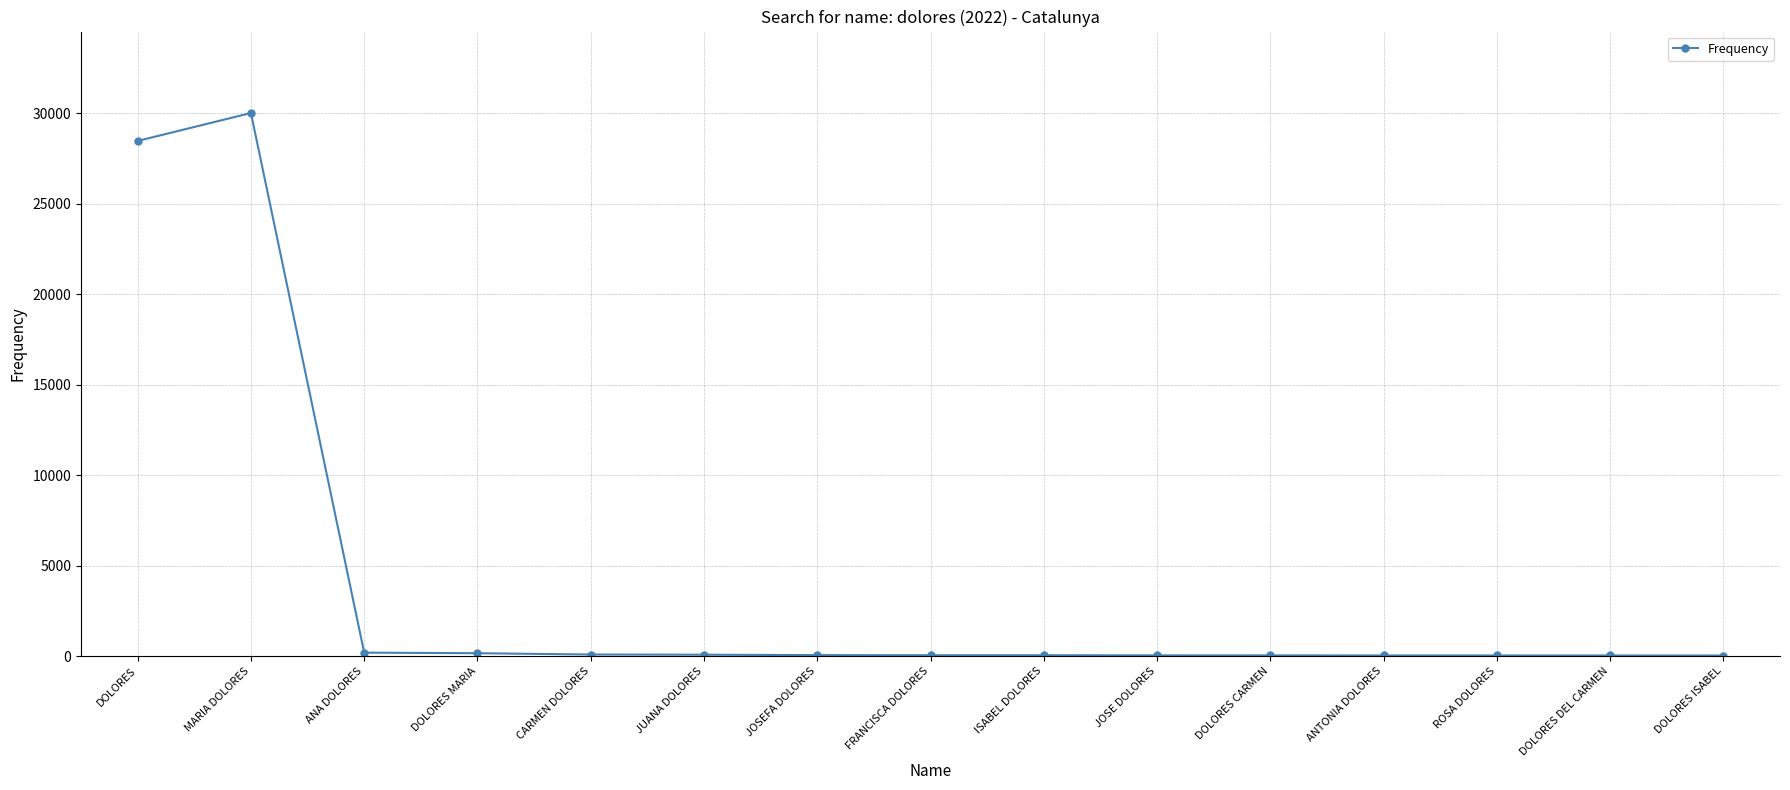

At which label is the value closest to 15026?

DOLORES